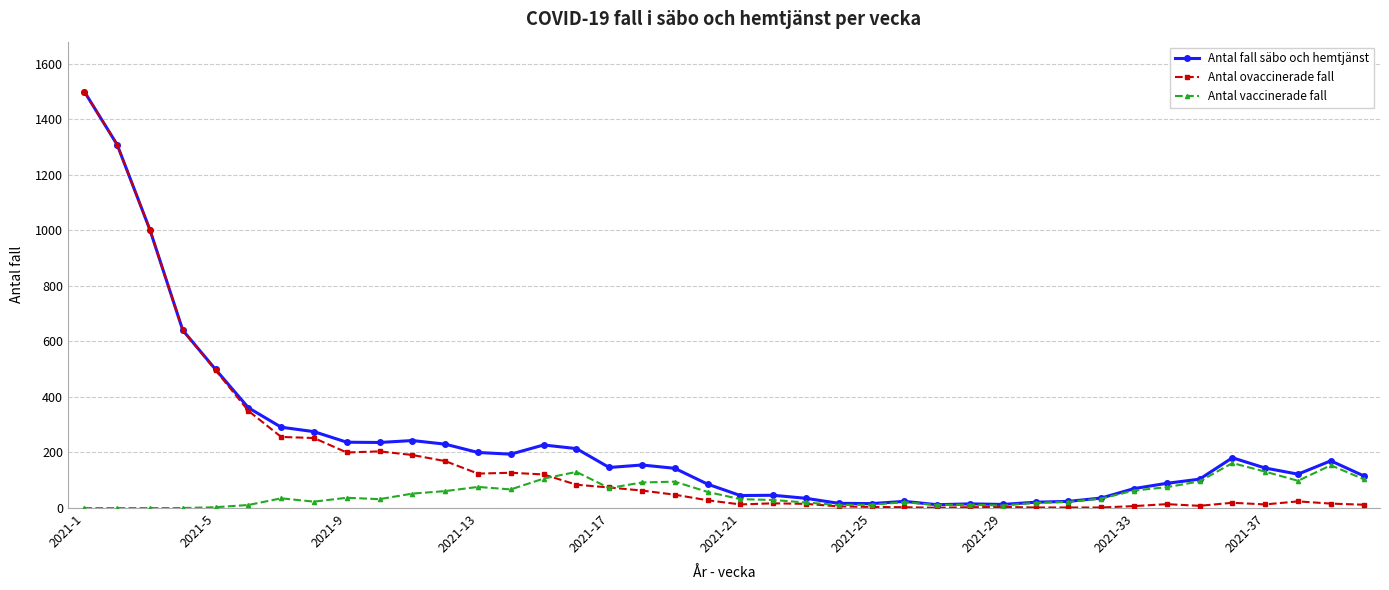

True or false: Antal ovaccinerade fall has more than 2 interior local peaks.

True